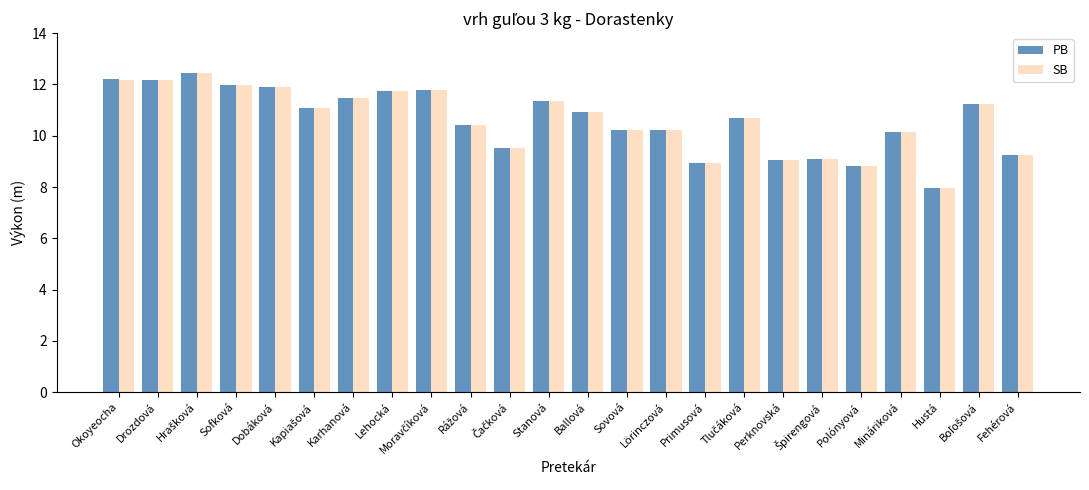

At which label does SB reach its minimum?

Hustá